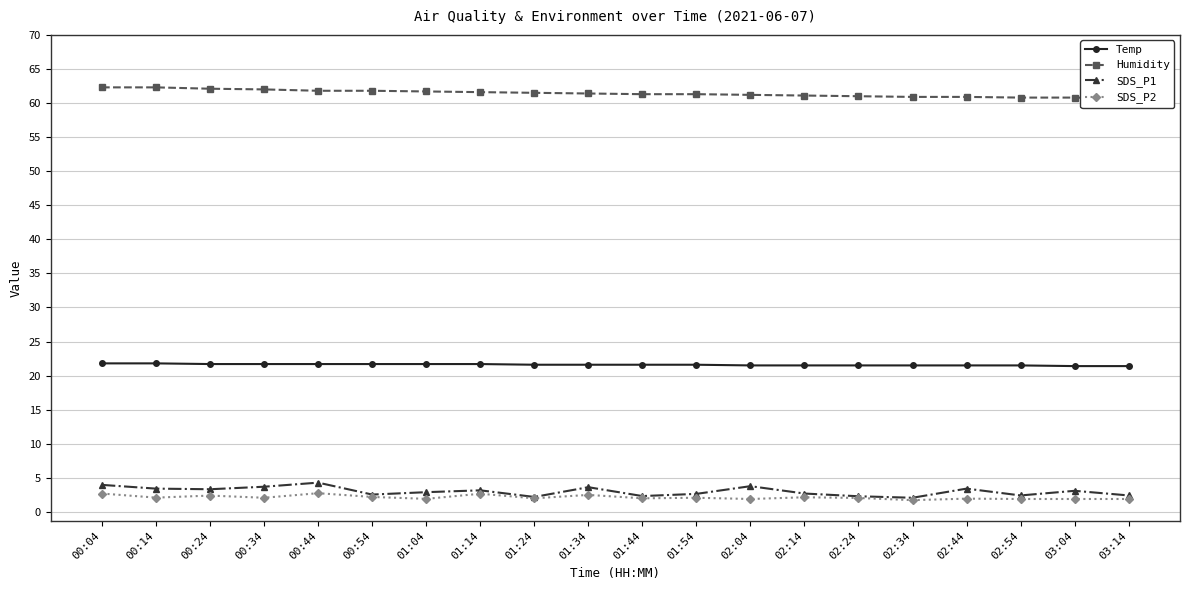

At 02:54, list the series in order from largest to smallest.

Humidity, Temp, SDS_P1, SDS_P2